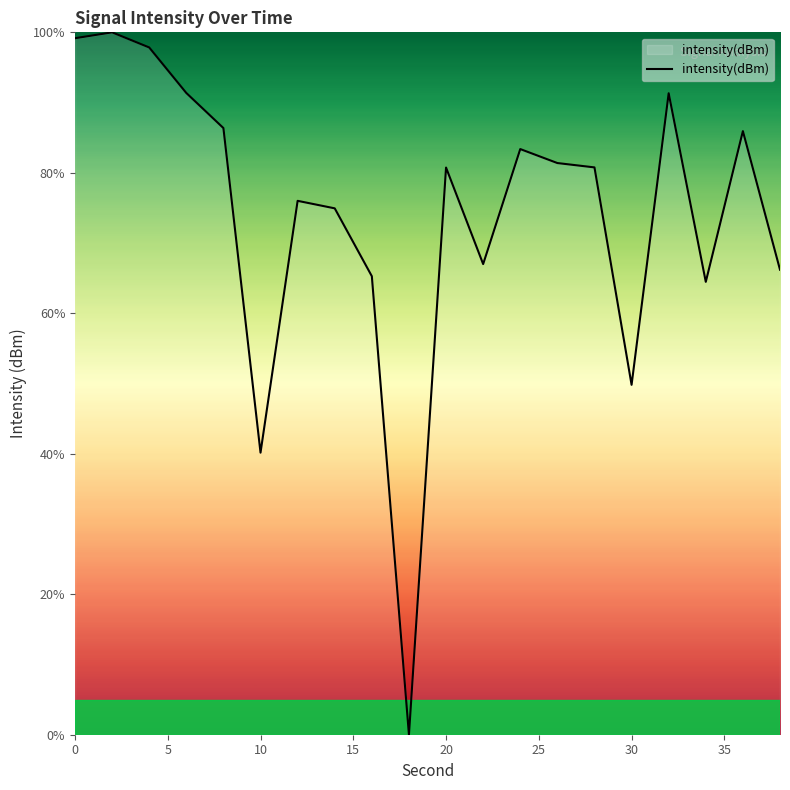

What is the greatest value displayed?

100.0